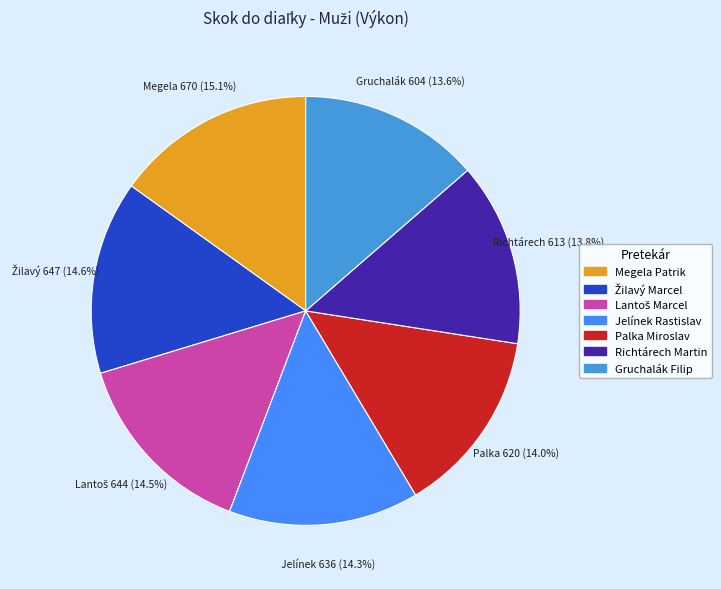

Rank the categories by value from highest to lowest.

Megela Patrik, Žilavý Marcel, Lantoš Marcel, Jelínek Rastislav, Palka Miroslav, Richtárech Martin, Gruchalák Filip